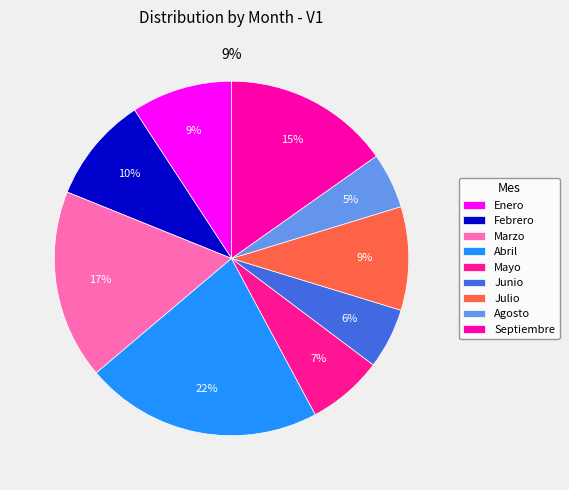

To the nearest percent, what is the difference between the Marzo and Enero slice percentages?

8%